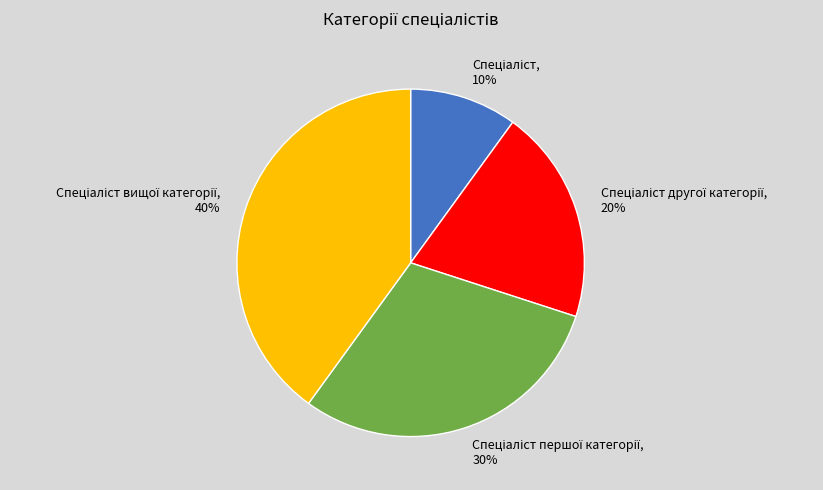

To the nearest percent, what is the difference between the largest and smallest slice percentages?

30%